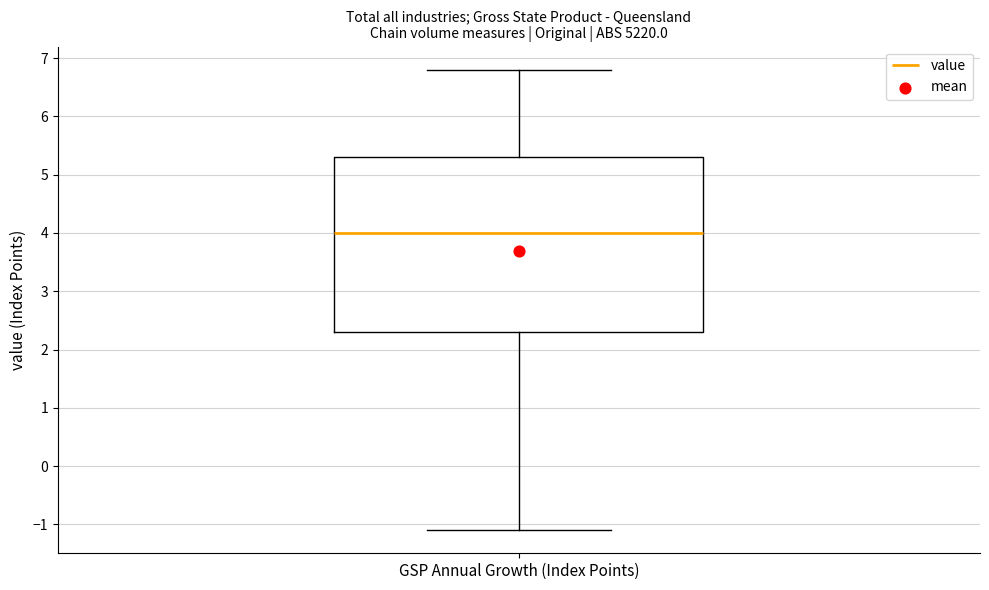

Where does the lower whisker of the box for GSP Annual Growth (Index Points) end on the y-axis? The values are not printed on the chart, so give them approximately, as read against the axis.

-1.1